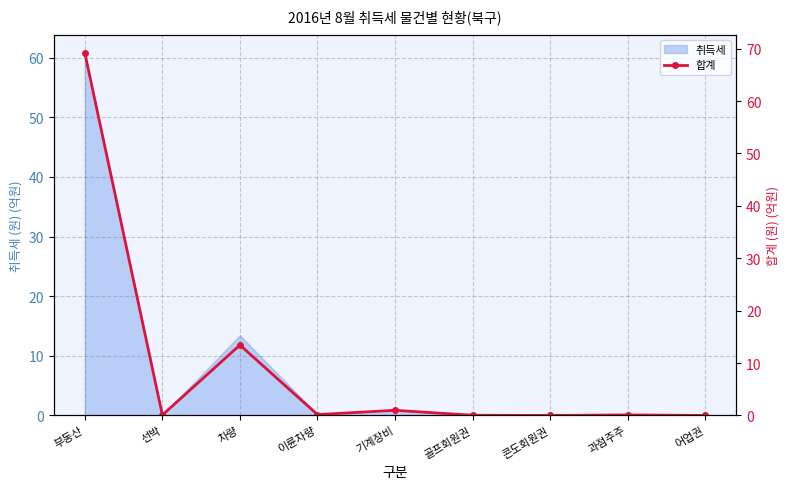

Reading left to right, transcribe all the data shown in this chart.

69.2	0.1	13.4	0.2	1.0	0.0	0.0	0.1	0.0